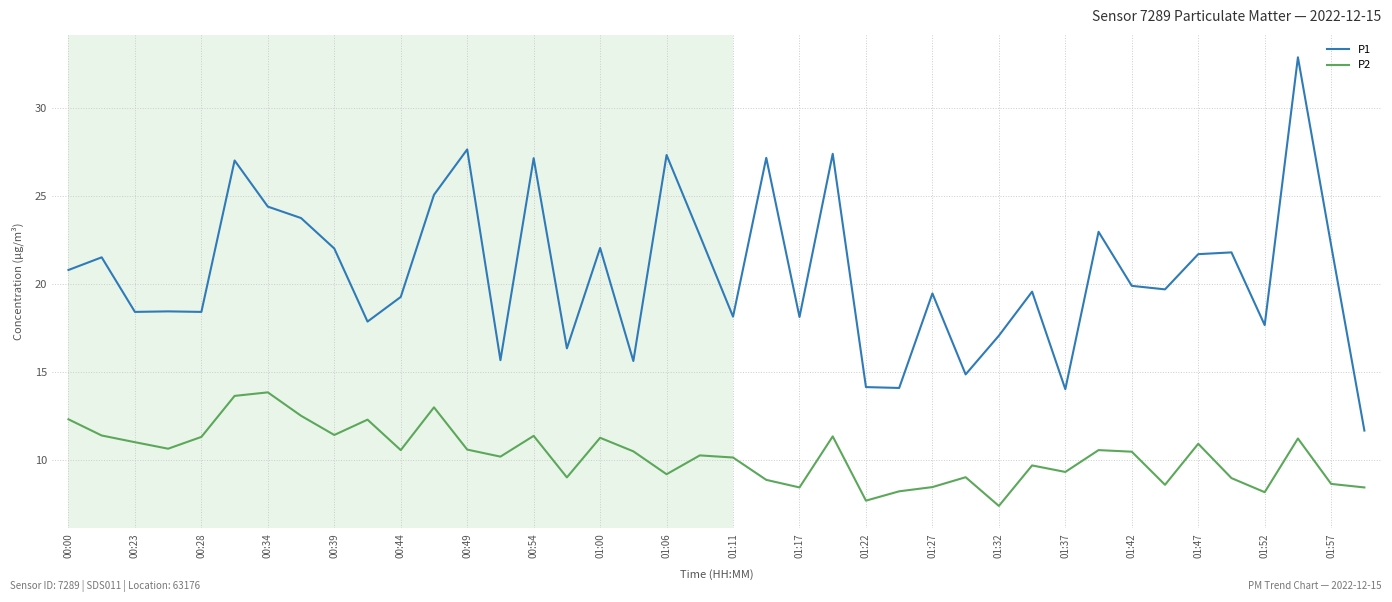

What is the smallest value displayed?

7.4